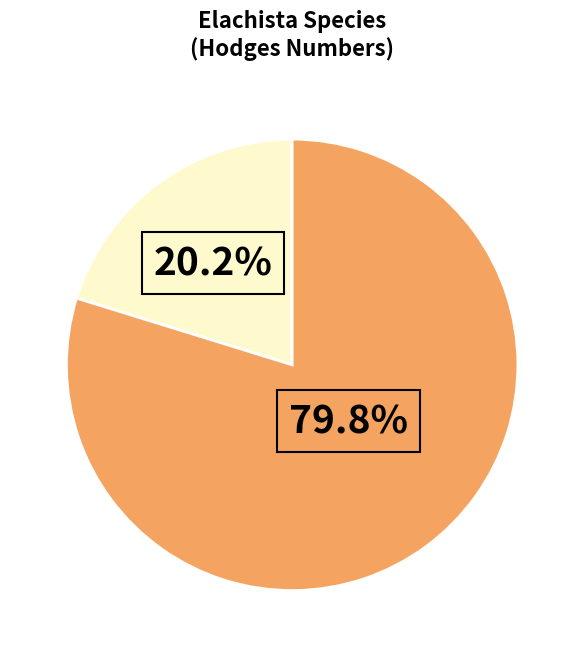

Is there any slice that represents more than half of the pie?

Yes